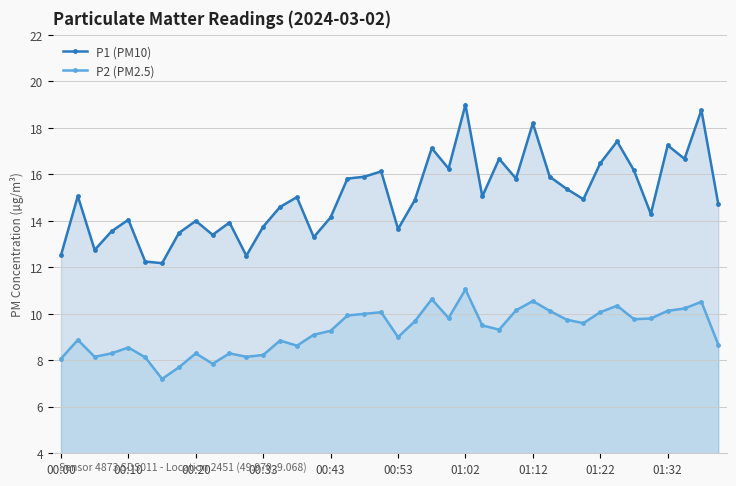

How many lines are shown in the chart?

2